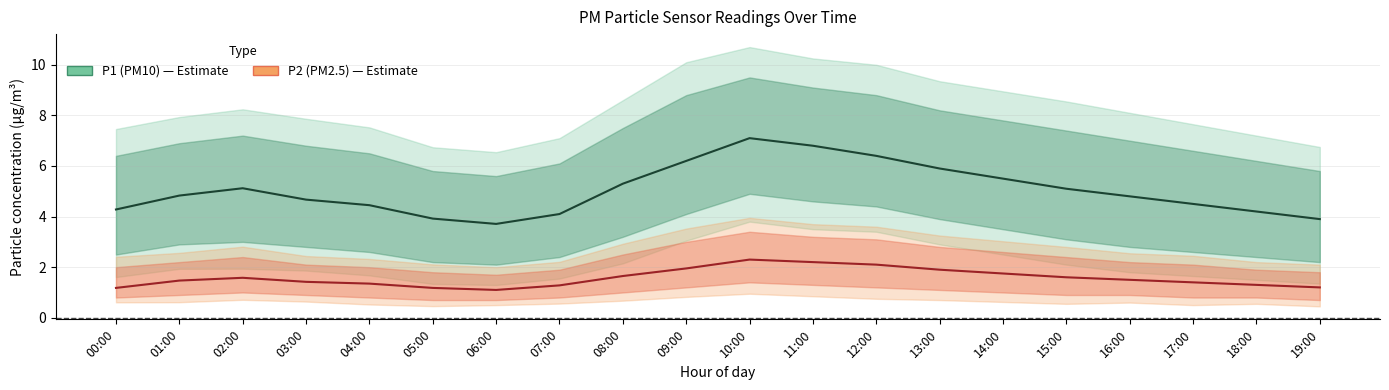

Reading left to right, transcribe all the data shown in this chart.

P1 (PM10): 00:00=4.3	01:00=4.8	02:00=5.1	03:00=4.7	04:00=4.5	05:00=3.9	06:00=3.7	07:00=4.1	08:00=5.3	09:00=6.2	10:00=7.1	11:00=6.8	12:00=6.4	13:00=5.9	14:00=5.5	15:00=5.1	16:00=4.8	17:00=4.5	18:00=4.2	19:00=3.9
P2 (PM2.5): 00:00=1.2	01:00=1.5	02:00=1.6	03:00=1.4	04:00=1.4	05:00=1.2	06:00=1.1	07:00=1.3	08:00=1.6	09:00=1.9	10:00=2.3	11:00=2.2	12:00=2.1	13:00=1.9	14:00=1.8	15:00=1.6	16:00=1.5	17:00=1.4	18:00=1.3	19:00=1.2